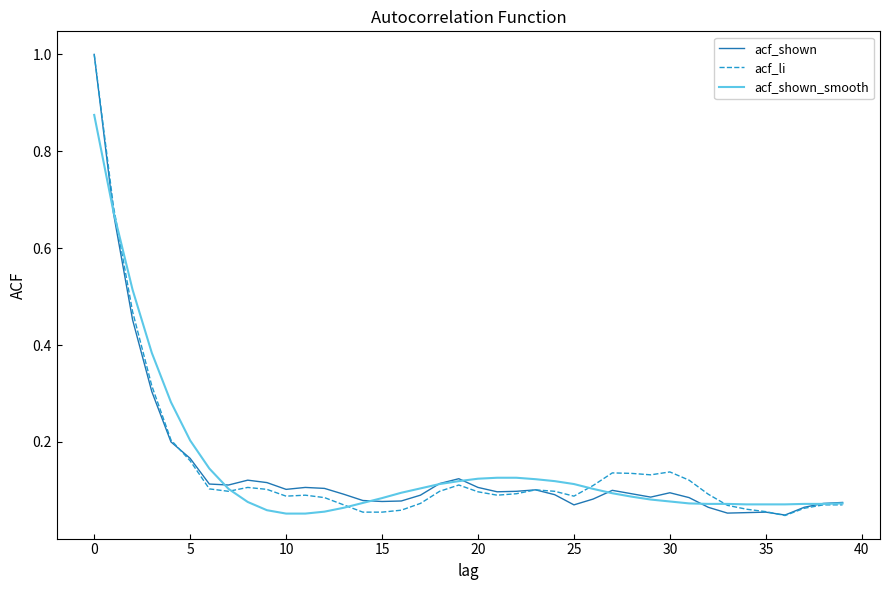

What is the greatest value displayed?

1.0